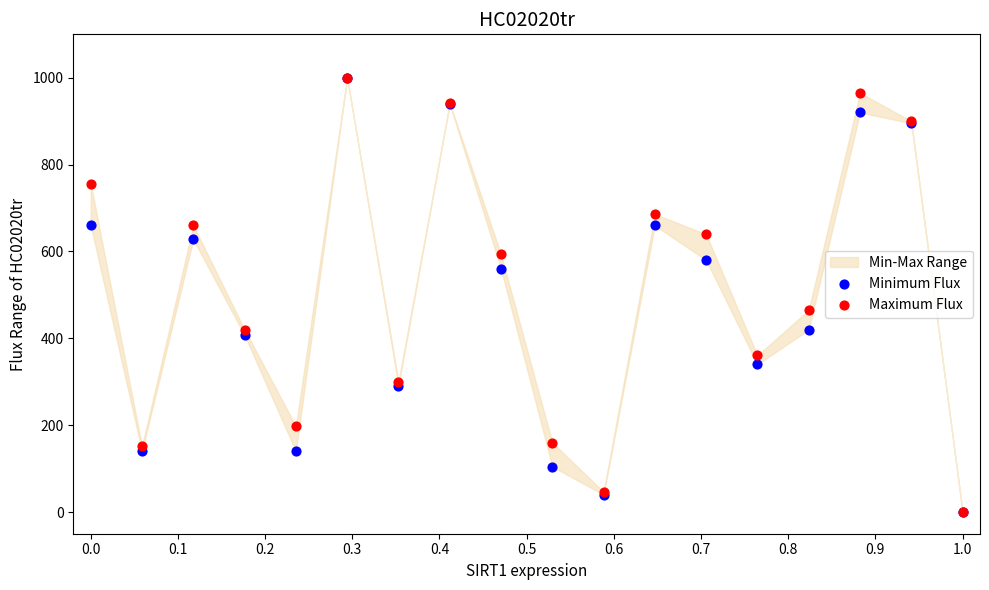

In the Minimum Flux series, what Y value is closest to 500?

560.0